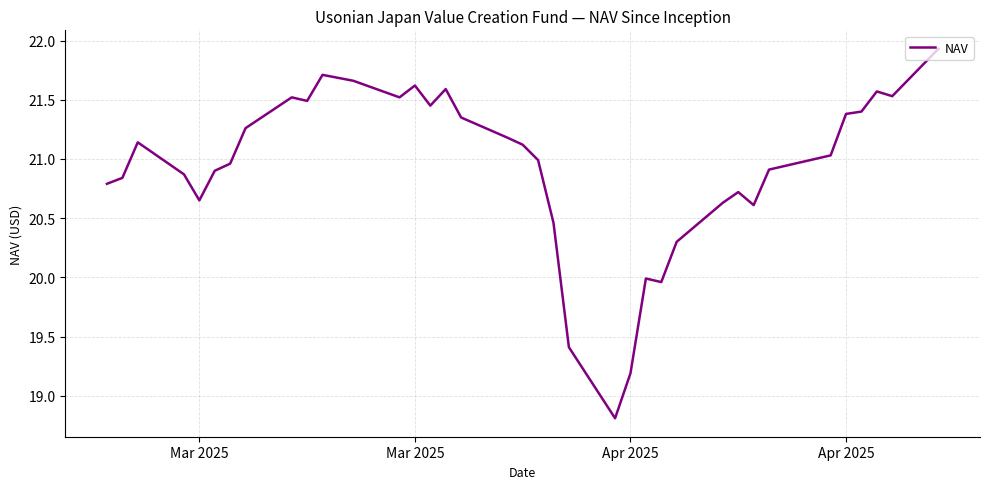

What is the greatest value displayed?

21.9